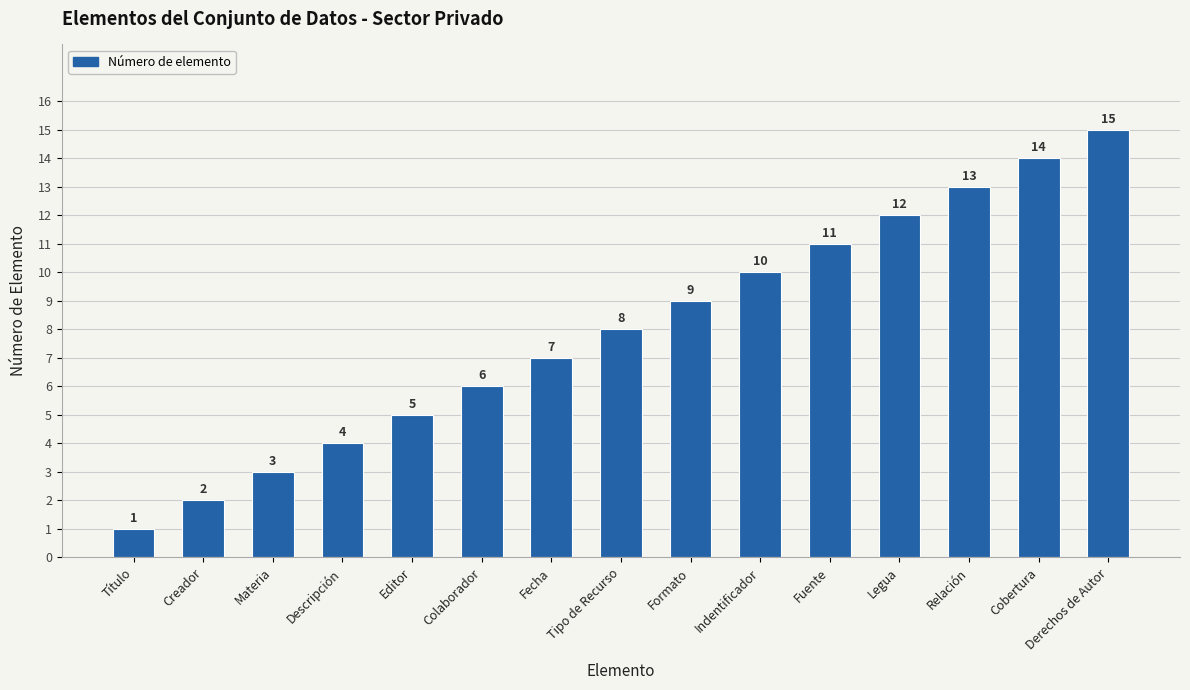

What is the average value?

8